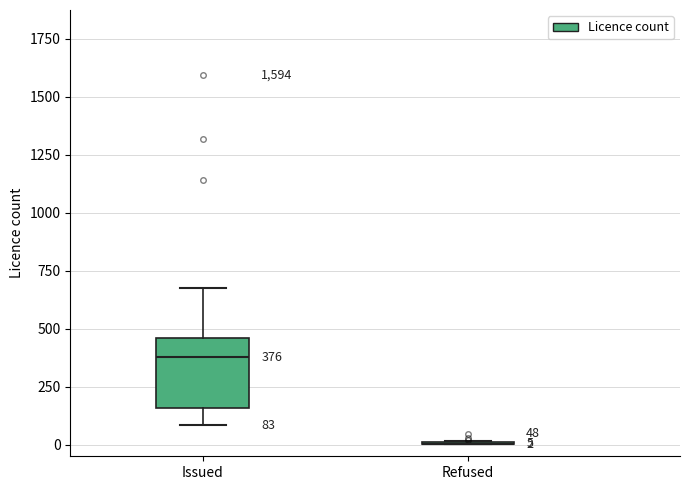

Which box is the tallest, from its lower edge to its upper edge?

Issued